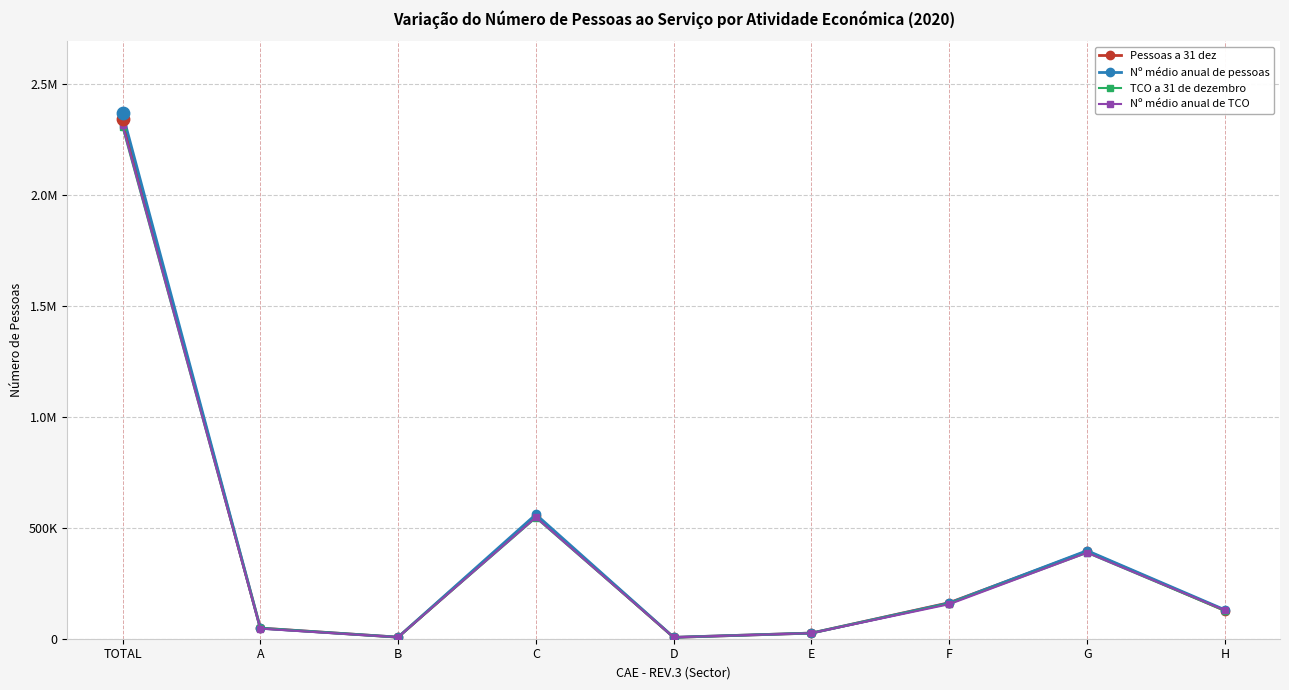

What are all the series names shown in the legend?

Pessoas a 31 dez, Nº médio anual de pessoas, TCO a 31 de dezembro, Nº médio anual de TCO